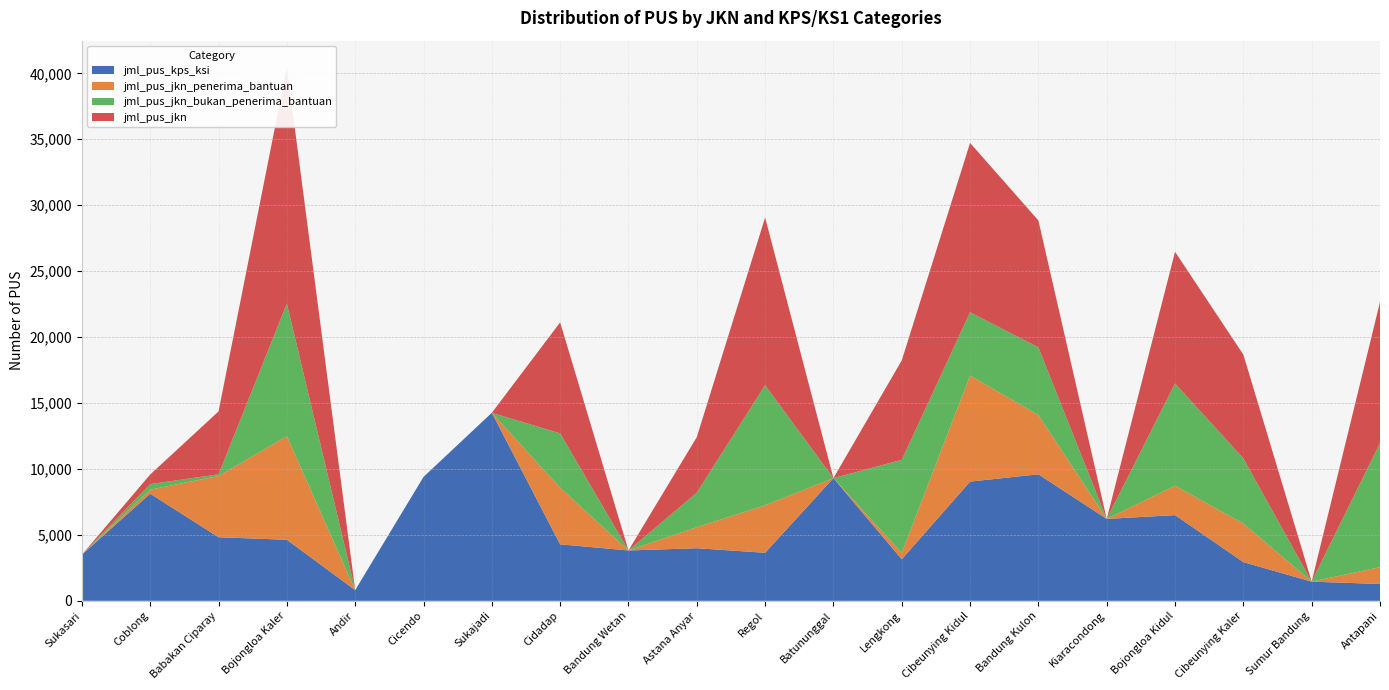

Reading right to left, transcribe all the data shown in this chart.

jml_pus_kps_ksi: Antapani=1276	Sumur Bandung=1453	Cibeunying Kaler=2934	Bojongloa Kidul=6498	Kiaracondong=6210	Bandung Kulon=9593	Cibeunying Kidul=9040	Lengkong=3148	Batununggal=9305	Regol=3642	Astana Anyar=3988	Bandung Wetan=3819	Cidadap=4283	Sukajadi=14258	Cicendo=9394	Andir=811	Bojongloa Kaler=4628	Babakan Ciparay=4821	Coblong=8120	Sukasari=3498
jml_pus_jkn_penerima_bantuan: Antapani=1276	Sumur Bandung=0	Cibeunying Kaler=2921	Bojongloa Kidul=2228	Kiaracondong=0	Bandung Kulon=4496	Cibeunying Kidul=8040	Lengkong=482	Batununggal=0	Regol=3600	Astana Anyar=1594	Bandung Wetan=0	Cidadap=4283	Sukajadi=0	Cicendo=0	Andir=0	Bojongloa Kaler=7852	Babakan Ciparay=4643	Coblong=309	Sukasari=0
jml_pus_jkn_bukan_penerima_bantuan: Antapani=9415	Sumur Bandung=0	Cibeunying Kaler=4947	Bojongloa Kidul=7756	Kiaracondong=0	Bandung Kulon=5129	Cibeunying Kidul=4802	Lengkong=7060	Batununggal=0	Regol=9112	Astana Anyar=2618	Bandung Wetan=0	Cidadap=4133	Sukajadi=0	Cicendo=0	Andir=0	Bojongloa Kaler=10061	Babakan Ciparay=127	Coblong=421	Sukasari=0
jml_pus_jkn: Antapani=10691	Sumur Bandung=0	Cibeunying Kaler=7868	Bojongloa Kidul=9984	Kiaracondong=0	Bandung Kulon=9625	Cibeunying Kidul=12842	Lengkong=7542	Batununggal=0	Regol=12712	Astana Anyar=4212	Bandung Wetan=0	Cidadap=8416	Sukajadi=0	Cicendo=0	Andir=0	Bojongloa Kaler=17913	Babakan Ciparay=4770	Coblong=730	Sukasari=0